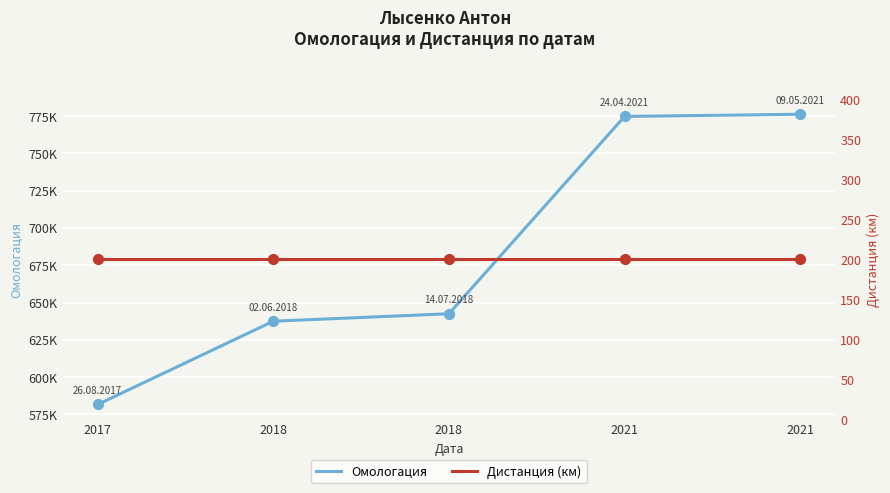

Which series has the largest total across all categories?

Омологация